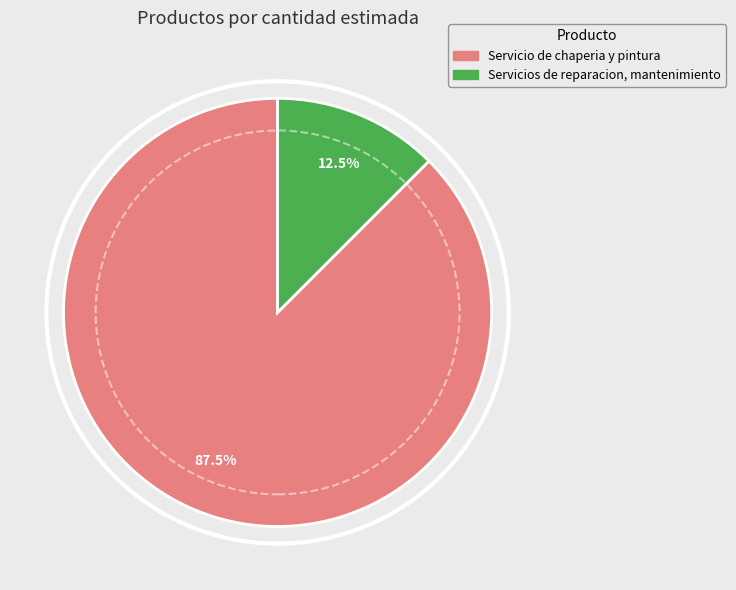

Is the sum of Servicios de reparacion, mantenimiento and Servicio de chaperia y pintura greater than half?

Yes